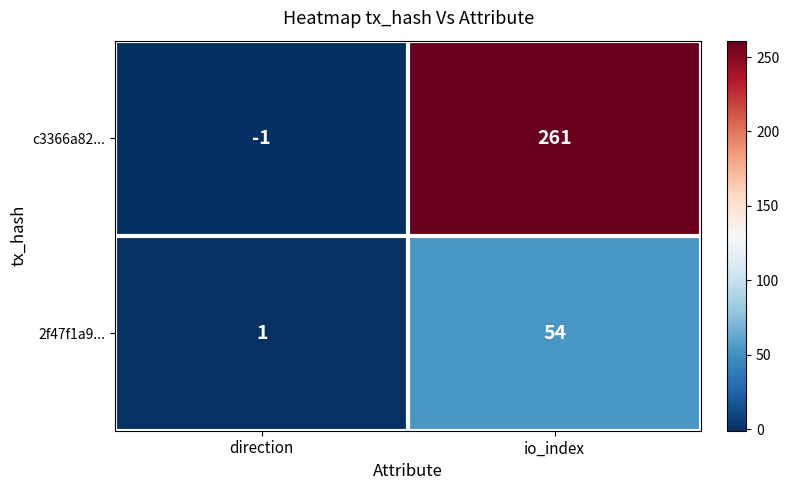

Which series has the largest range (max minus min)?

c3366a82...